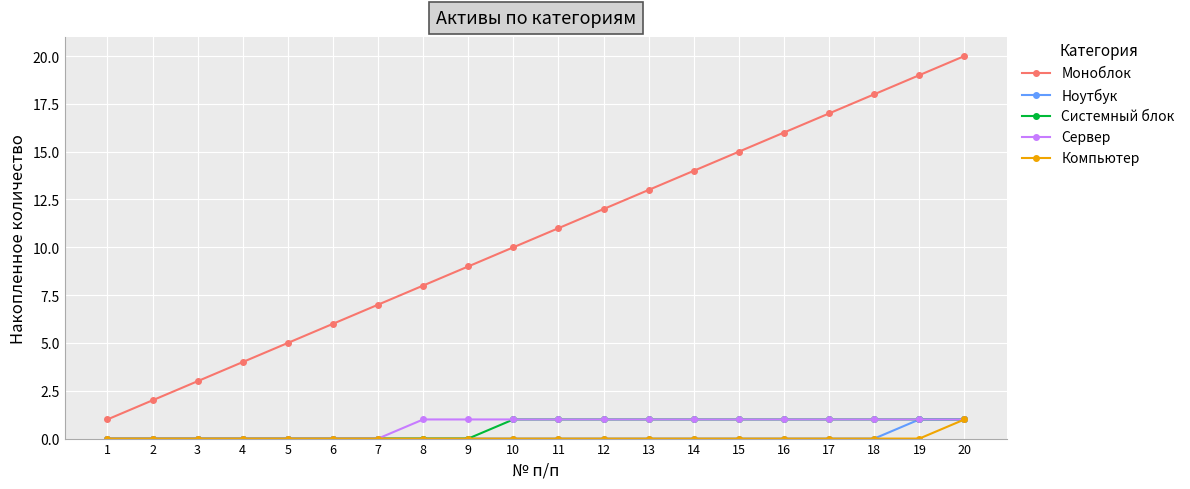

True or false: Моноблок has more than 1 interior local peaks.

False